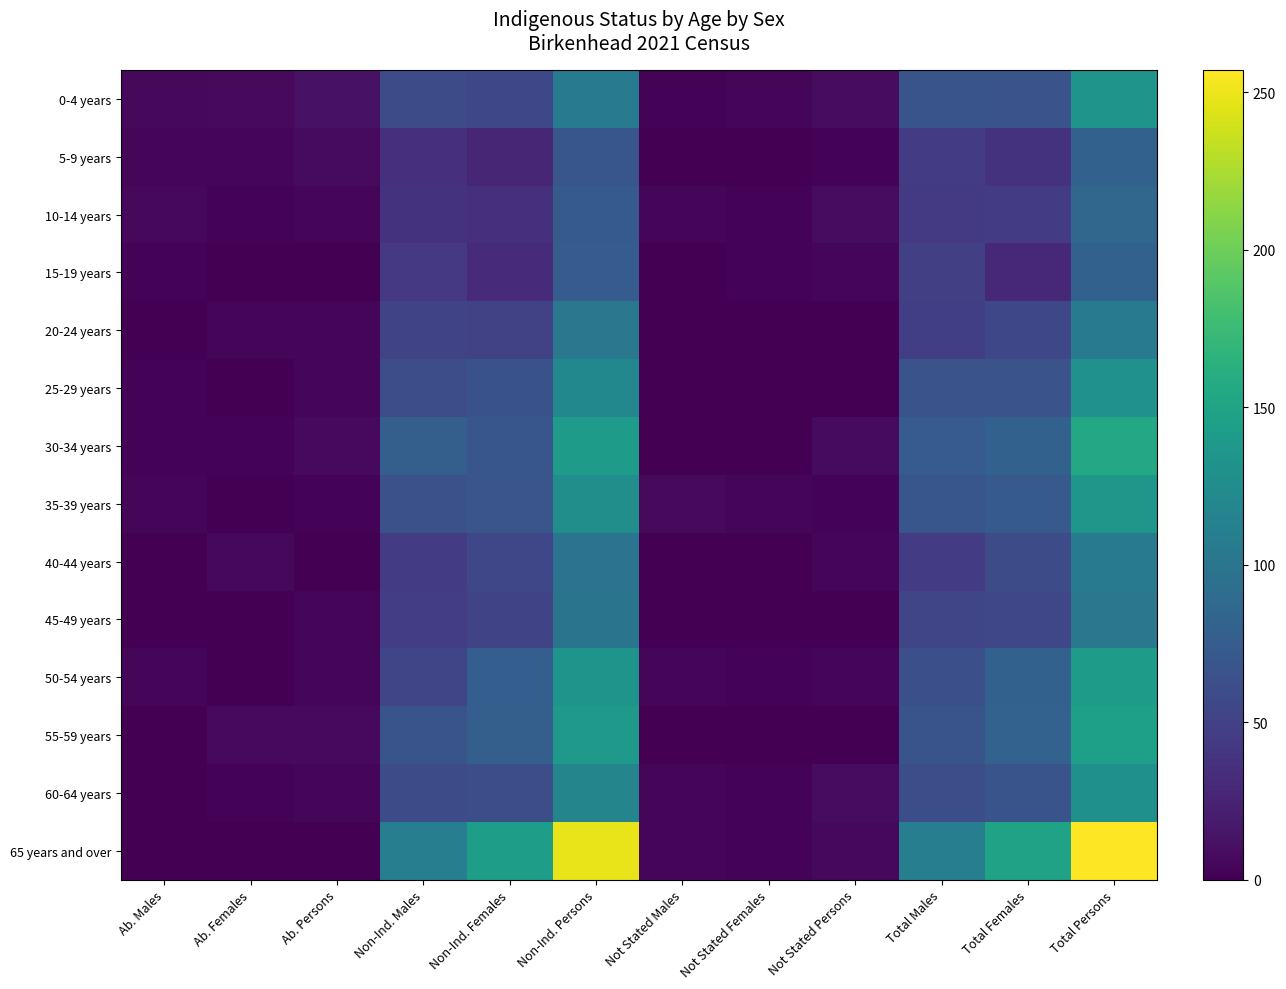

What is the greatest value displayed?

257